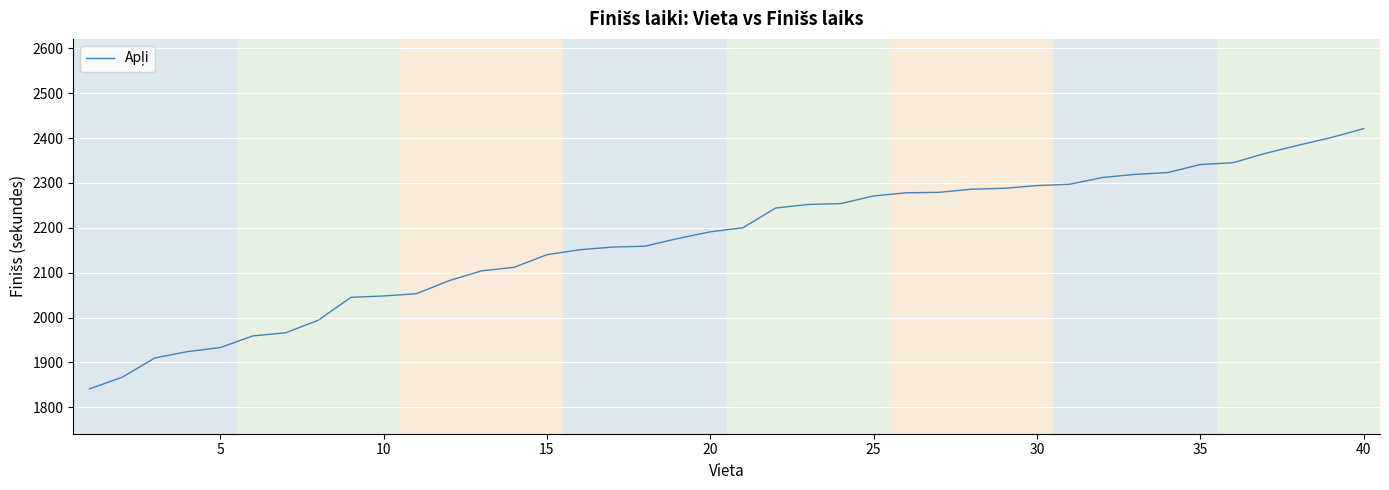

What is the minimum value shown in the chart?

1841